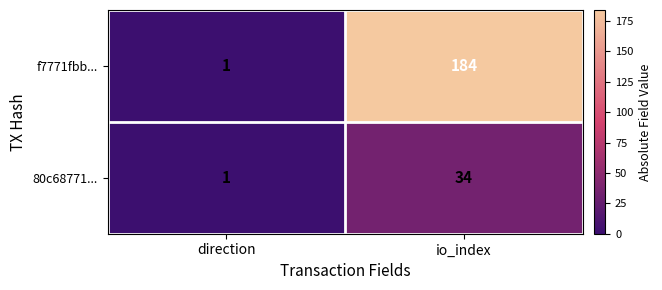

Rank the series by their average value, from lowest to highest.

80c68771..., f7771fbb...